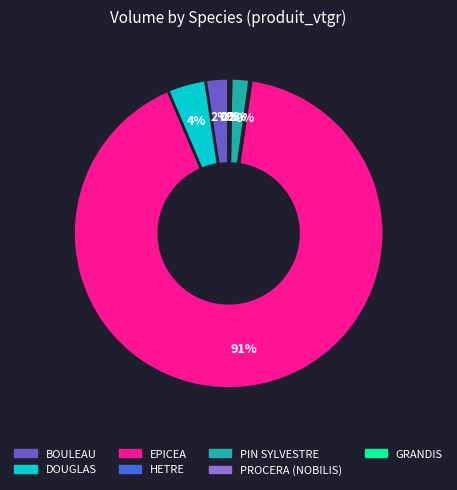

Is EPICEA the majority of the pie?

Yes